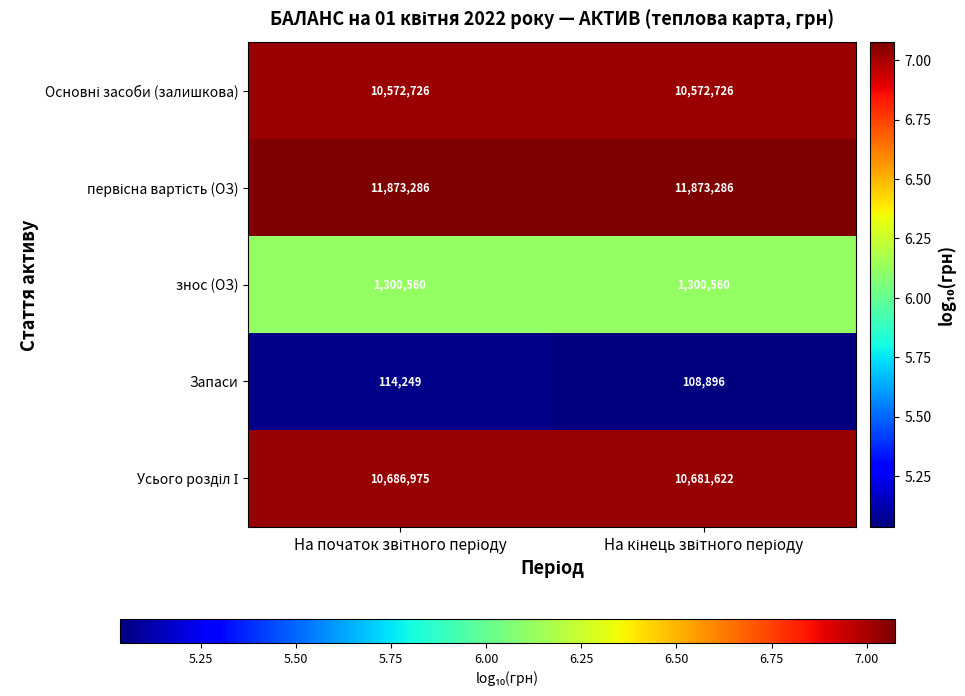

What is the sum of all знос (ОЗ) values?

2601120